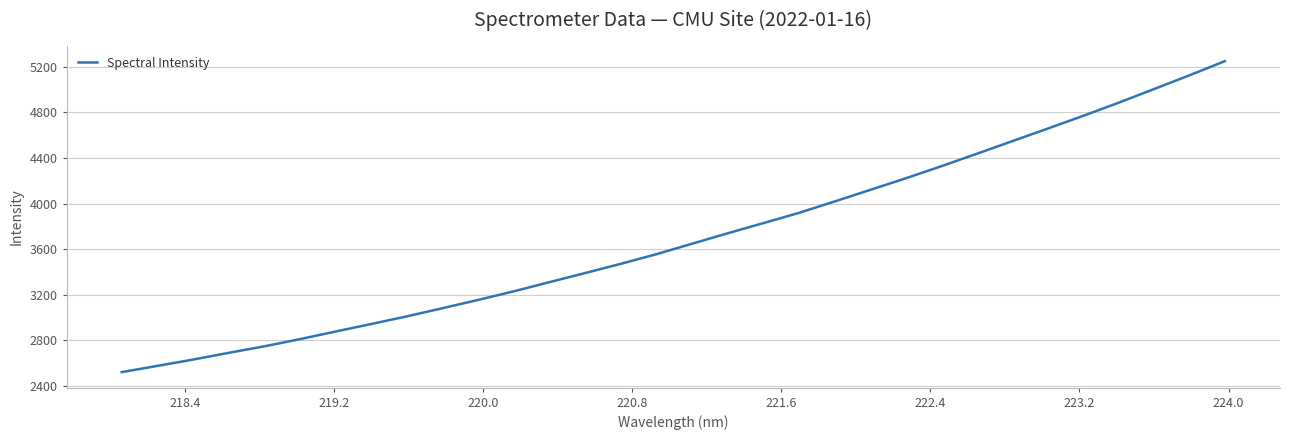

What is the maximum value shown in the chart?

5250.1